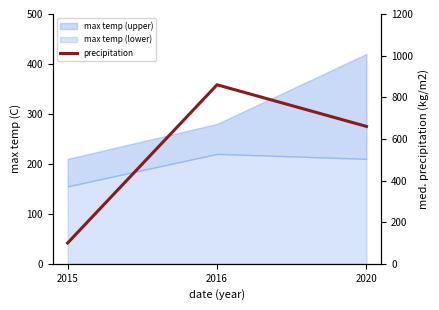

The value at 2020 is 660. True or false?

True